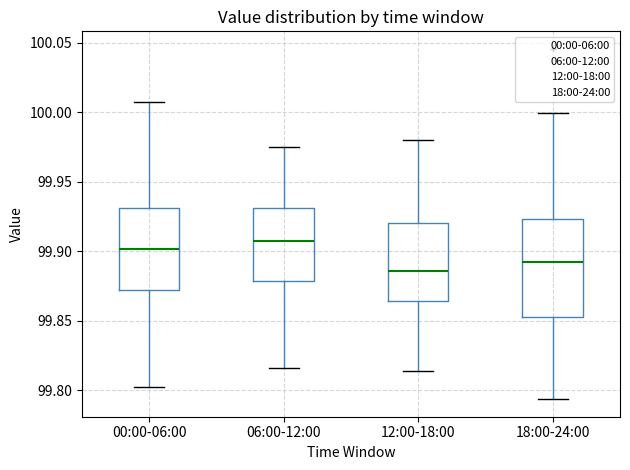

Where does the lower whisker of the box for 18:00-24:00 end on the y-axis? The values are not printed on the chart, so give them approximately, as read against the axis.

99.795